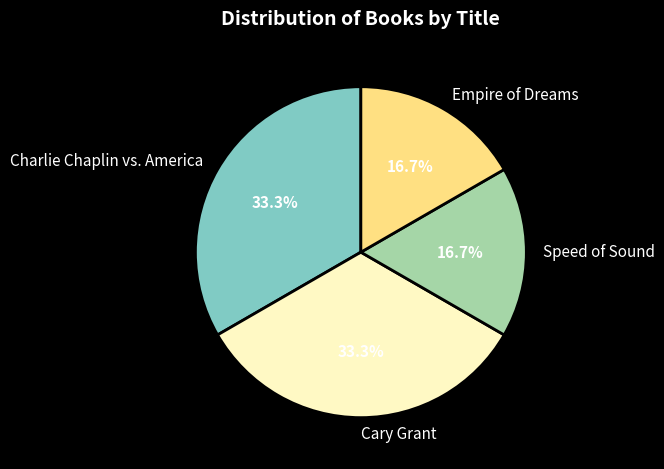

Between Charlie Chaplin vs. America and Empire of Dreams, which is larger?

Charlie Chaplin vs. America